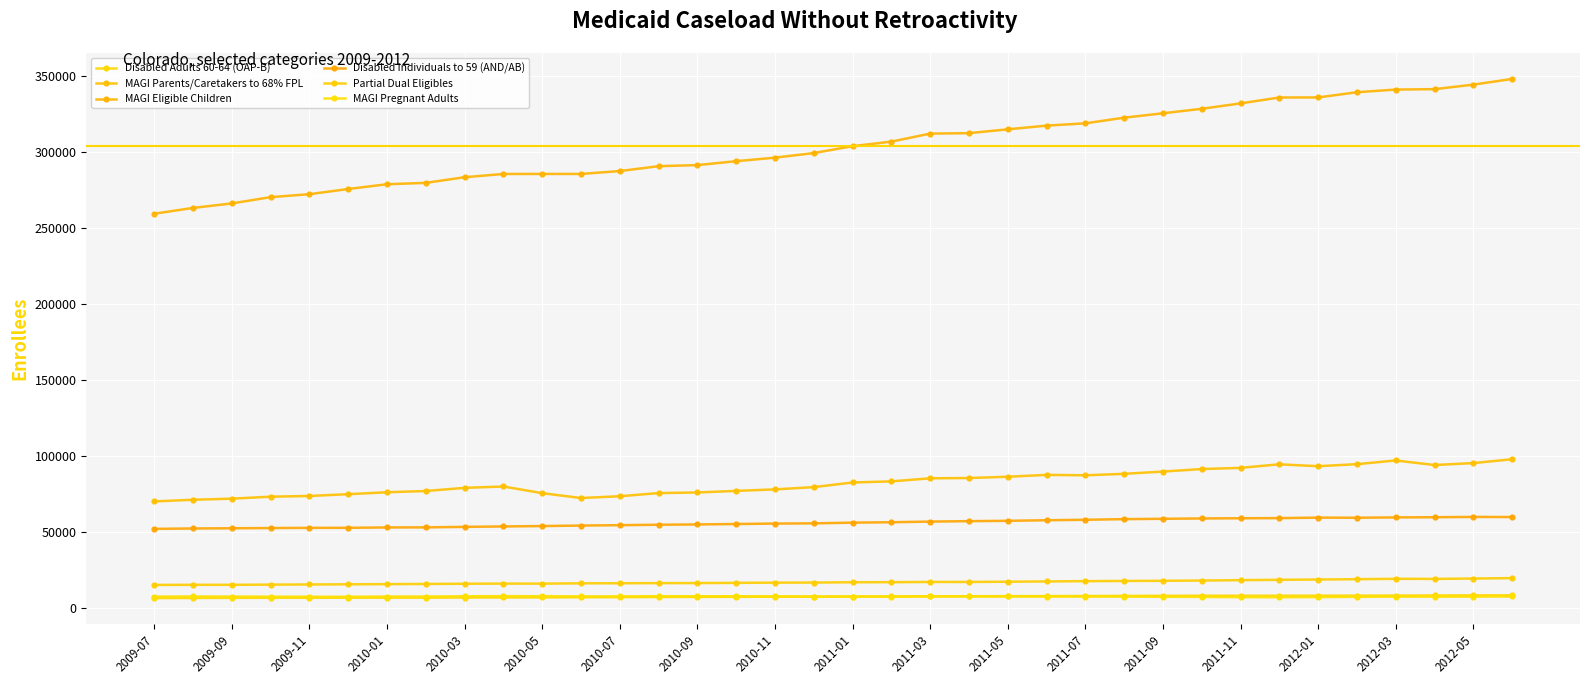

Does the chart display data point markers on the line(s)?

Yes